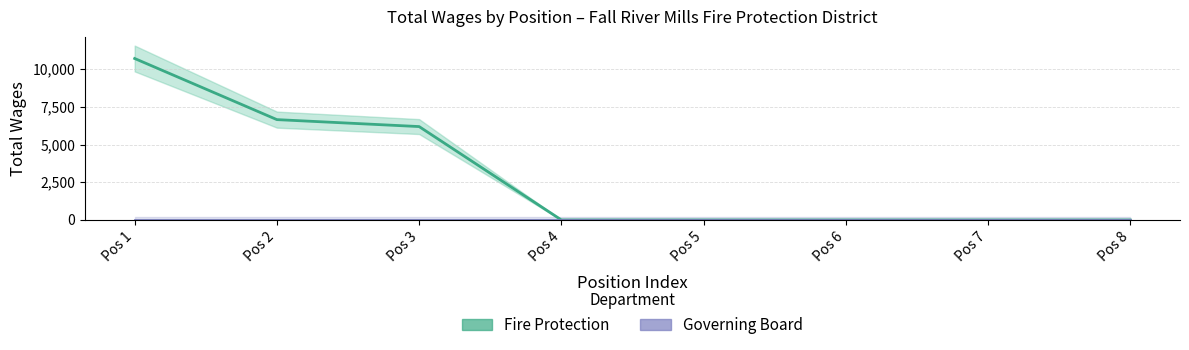

How many data points does each series have?

8